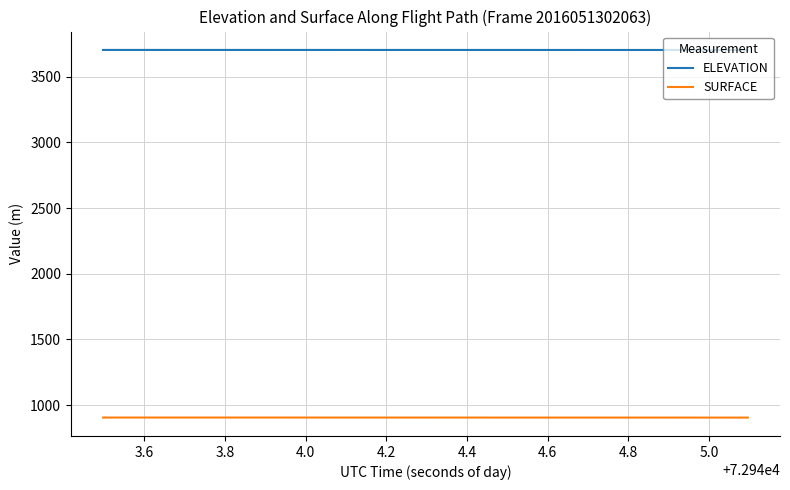

How many lines are shown in the chart?

2